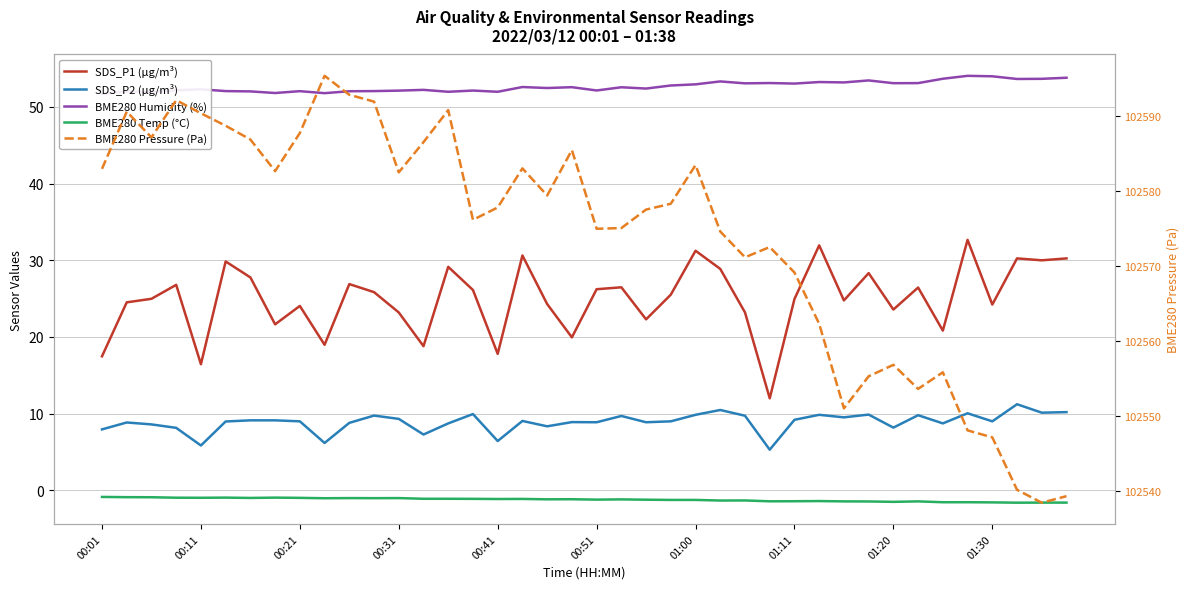

Is this an area chart (filled region under the line)?

No